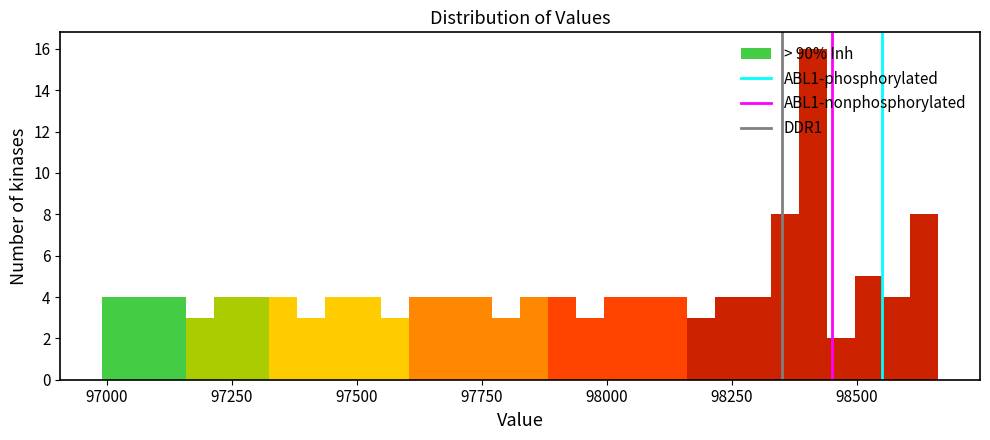

Read against the x-axis, roughly where is the centre of the tallest bar?

98400